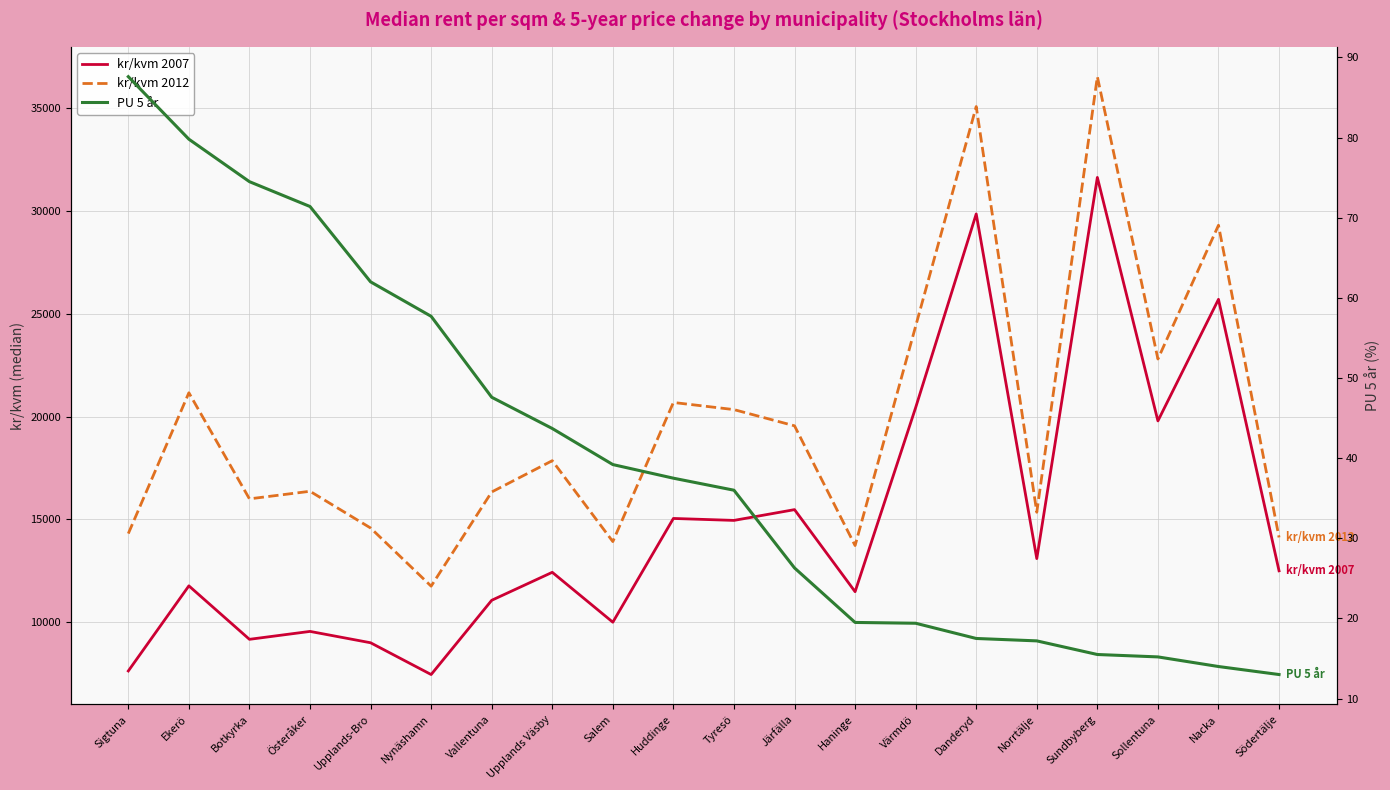

The PU 5 år series shows 33.7 at Nynäshamn. True or false?

False